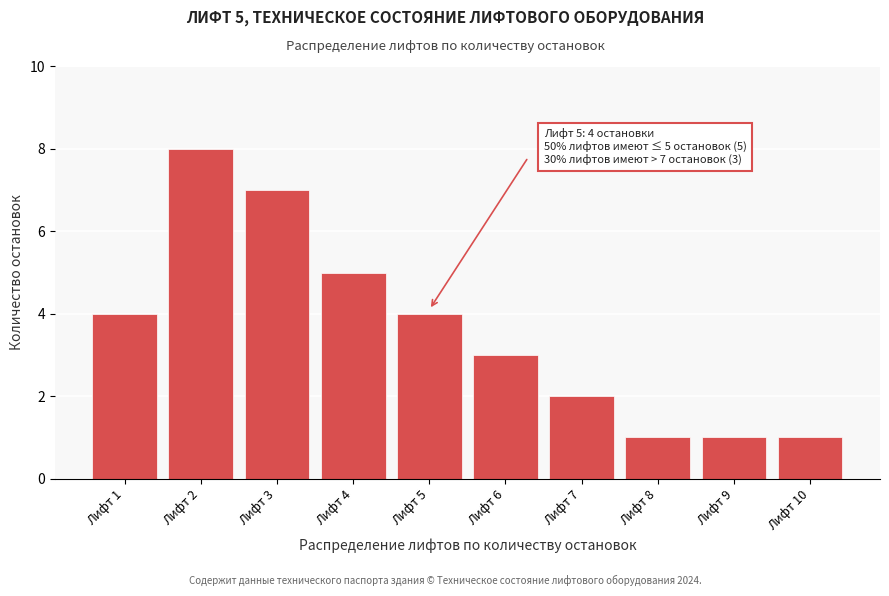

Reading left to right, list all the values displayed in this chart.

4	8	7	5	4	3	2	1	1	1